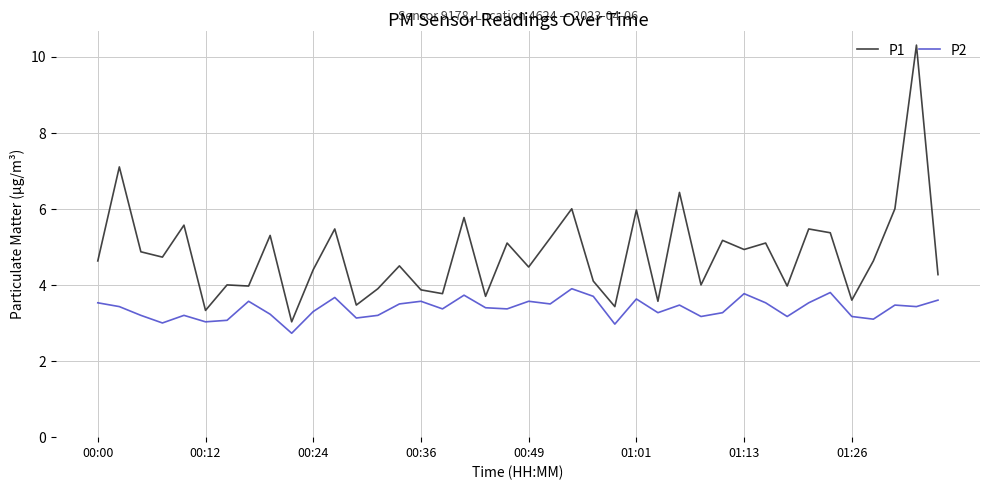

True or false: P1 has more than 0 interior local peaks.

True